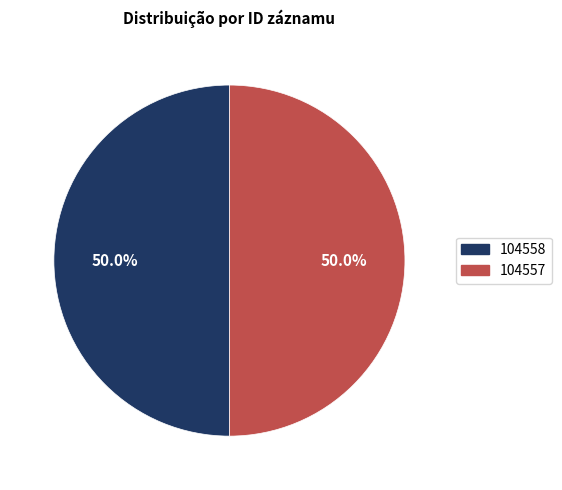

To the nearest percent, what percentage of the pie is 104557?

50%